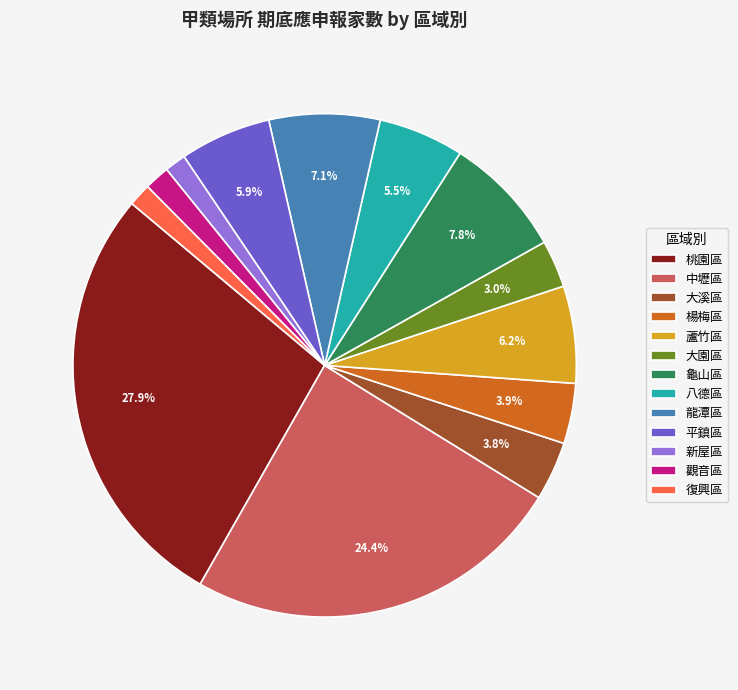

Is there a majority slice in this chart?

No